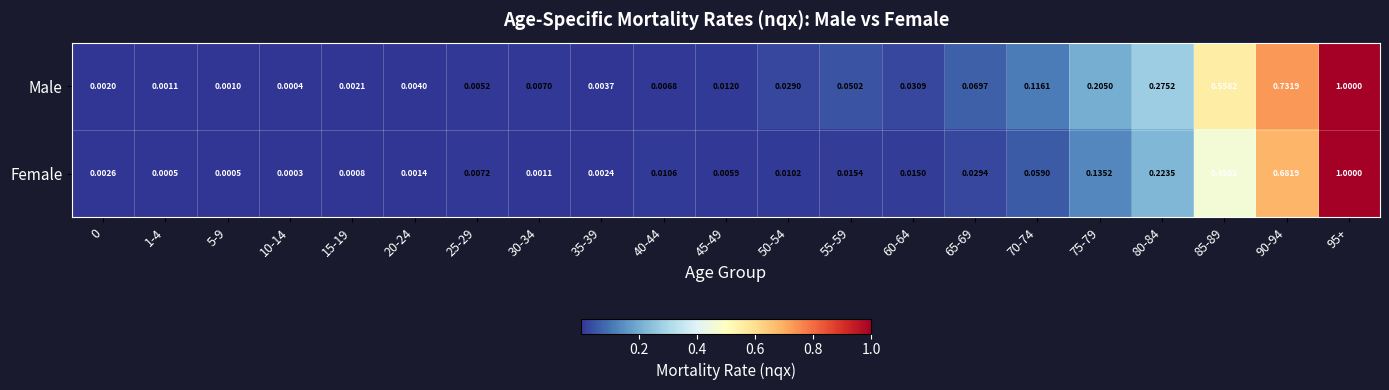

Between 30-34 and 40-44, which series saw the biggest shift?

Female